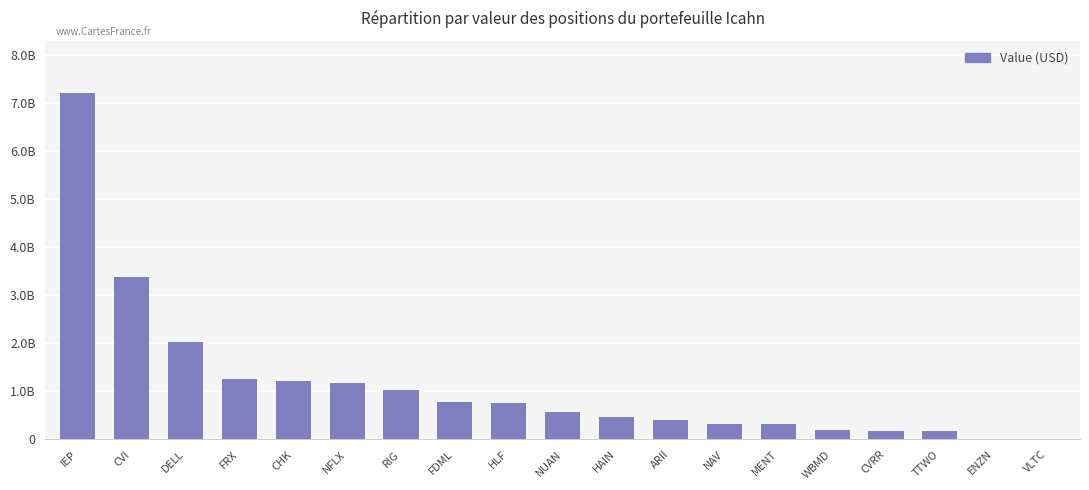

Reading right to left, list all the values displayed in this chart.

2421000	11810000	179950000	180360000	196795000	315151000	328822000	397806000	470380000	579845000	765867000	783085000	1029865000	1169664000	1216659000	1257142000	2035590000	3374819000	7219791000